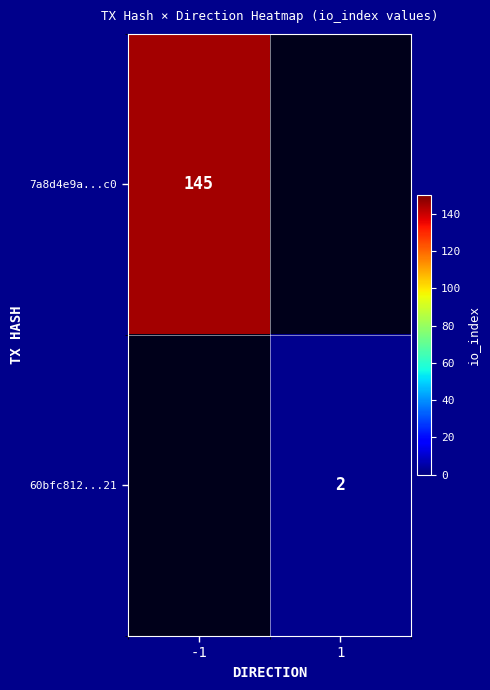

At which category does the chart reach its peak across all series?

-1